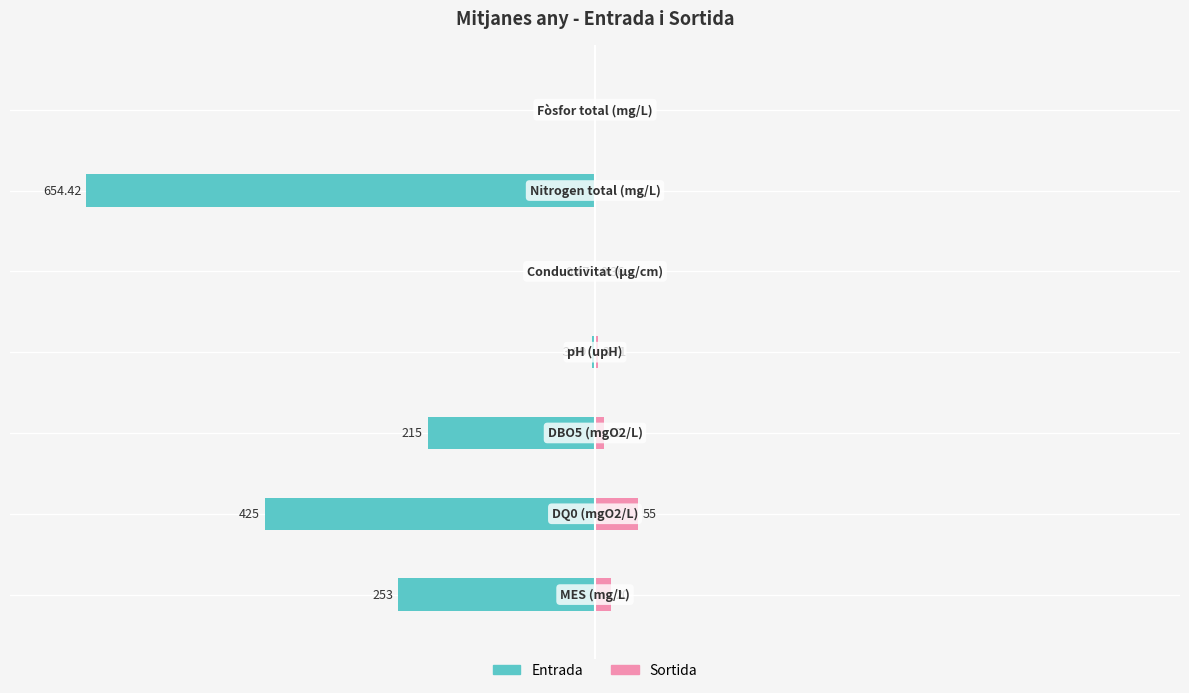

What value does the Sortida series have at 0?

0.6